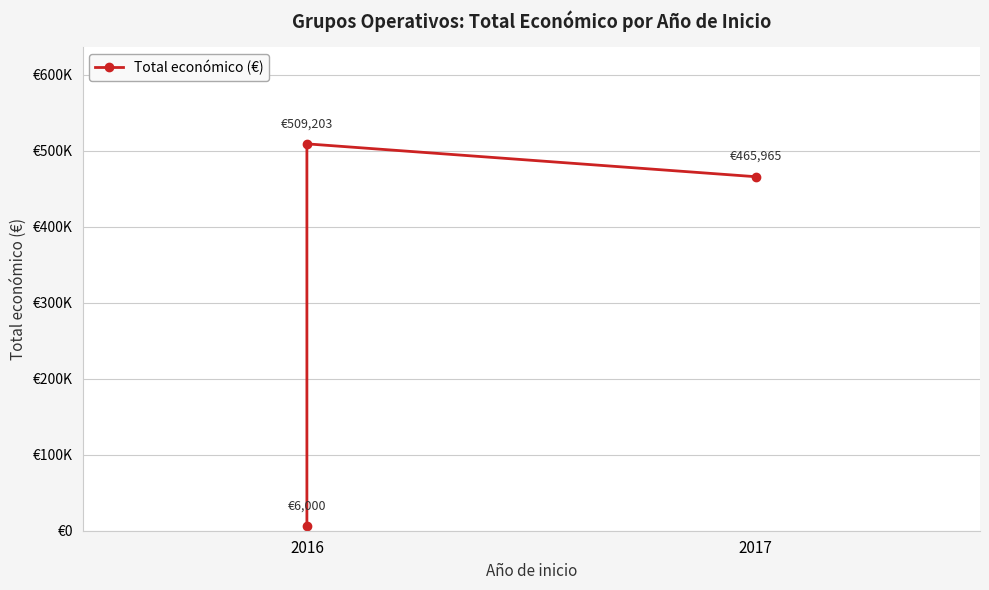

What is the sum of all values?

981168